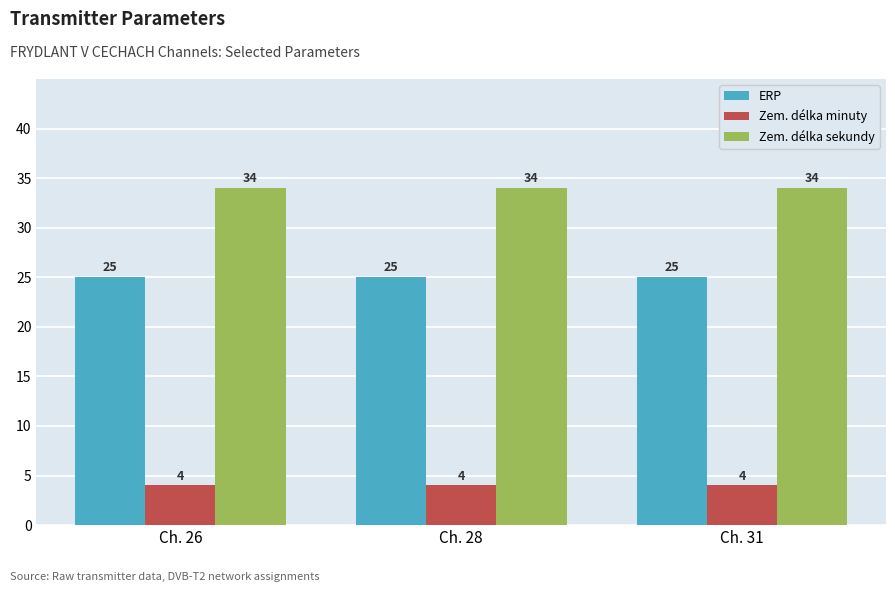

Which series has the largest total across all categories?

Zem. délka sekundy